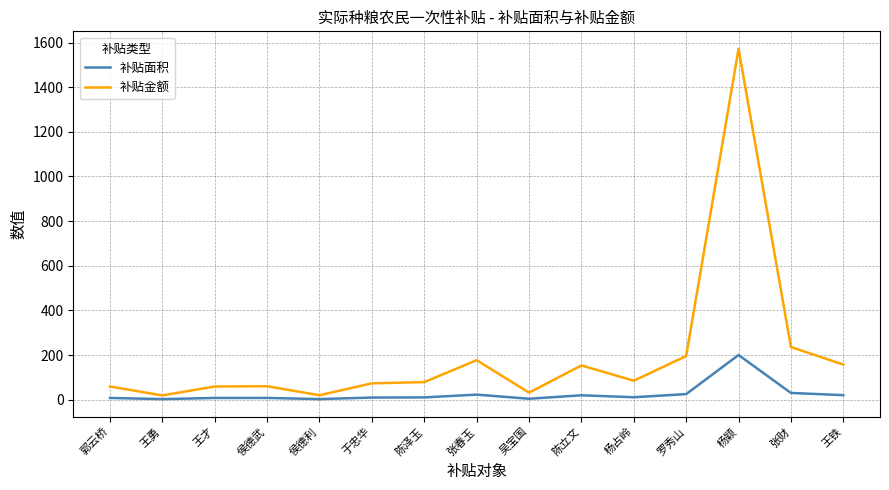

Is the value of 补贴面积 at 陈立文 greater than the value of 补贴金额 at 杨颖?

No